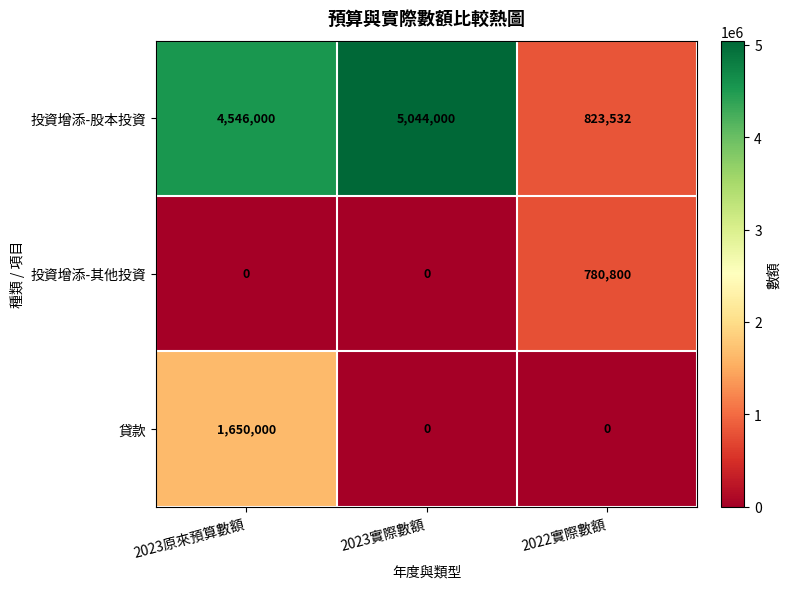

Count the number of data series in this chart.

3